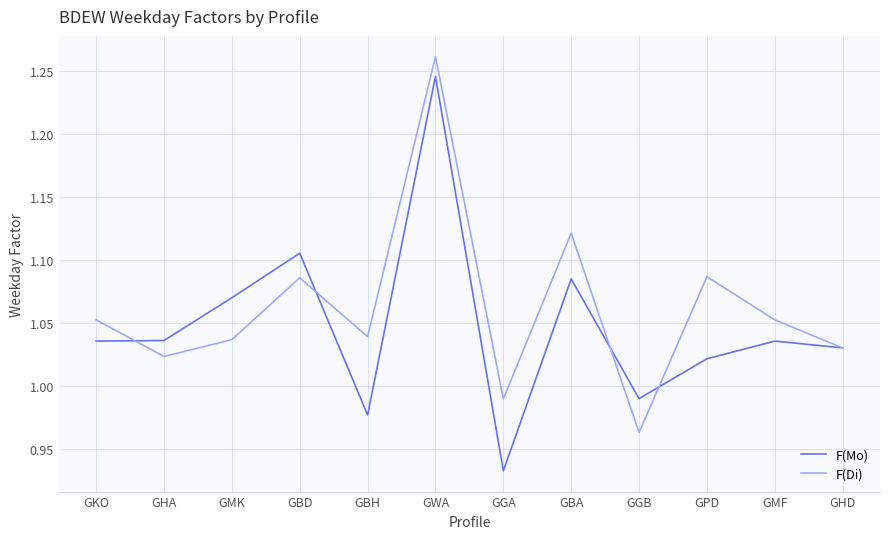

Where is the first local minimum for F(Di)?

GHA